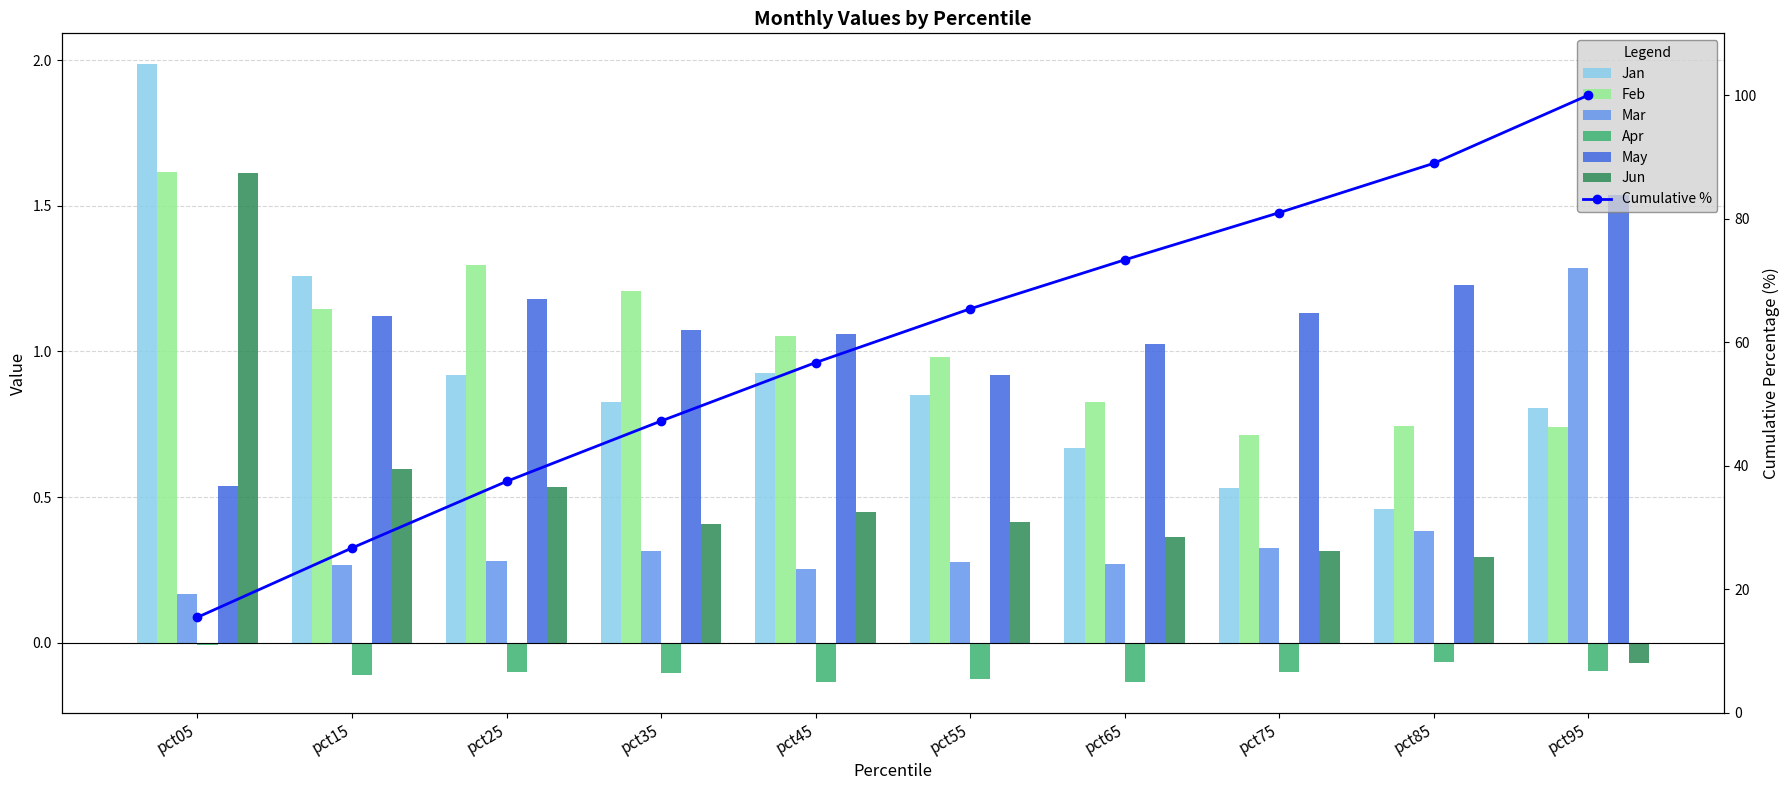

Count the Mar values in the range 0 to 1.

9